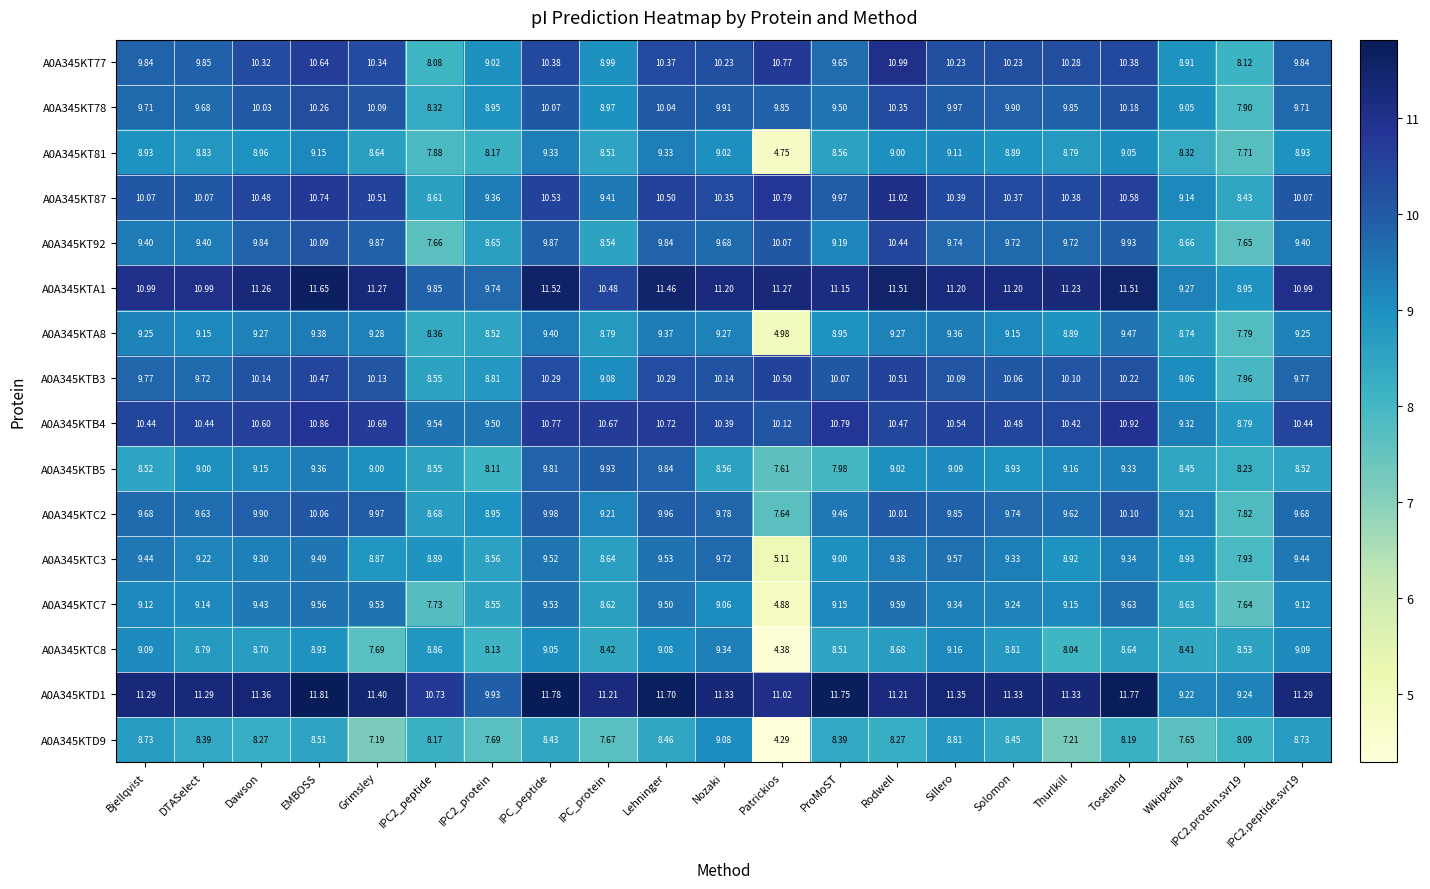

At which label does A0A345KT92 first exceed 9?

Bjellqvist